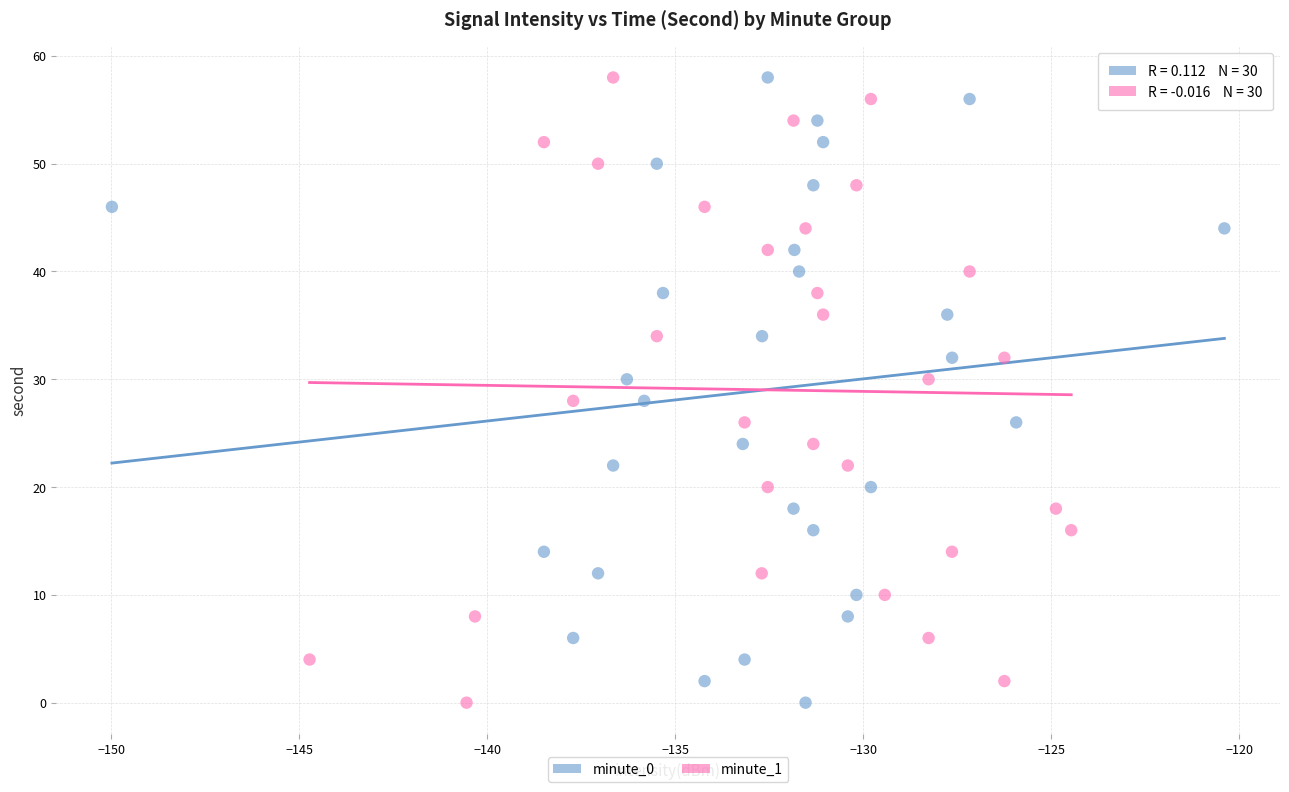

What are all the series names shown in the legend?

minute_0, minute_1